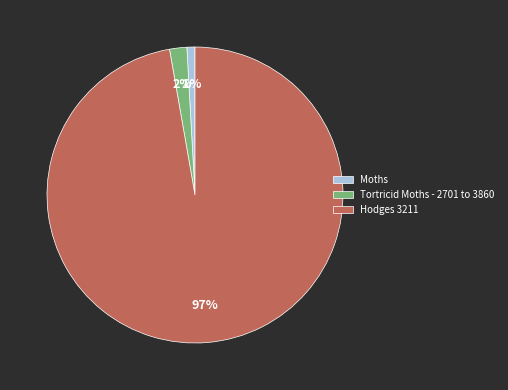

How many slices are in this pie chart?

3